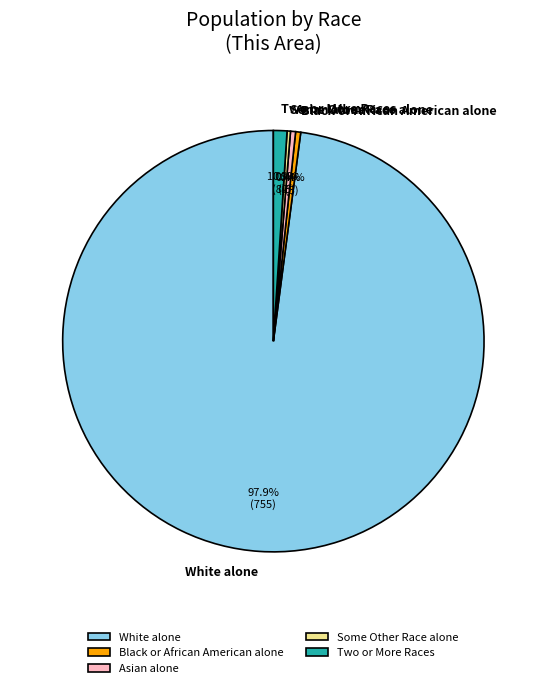

Is there a majority slice in this chart?

Yes